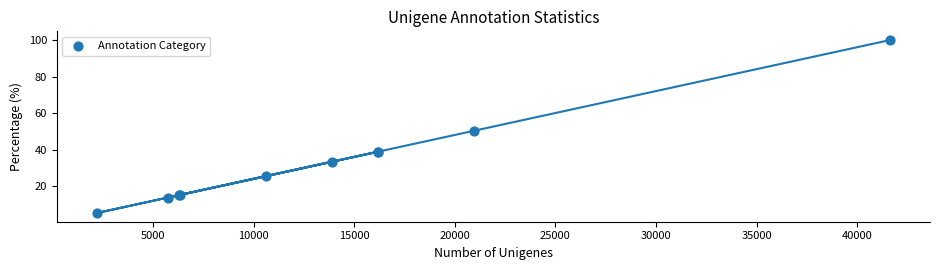

What Y value in the scatter plot is closest to 52?

50.3